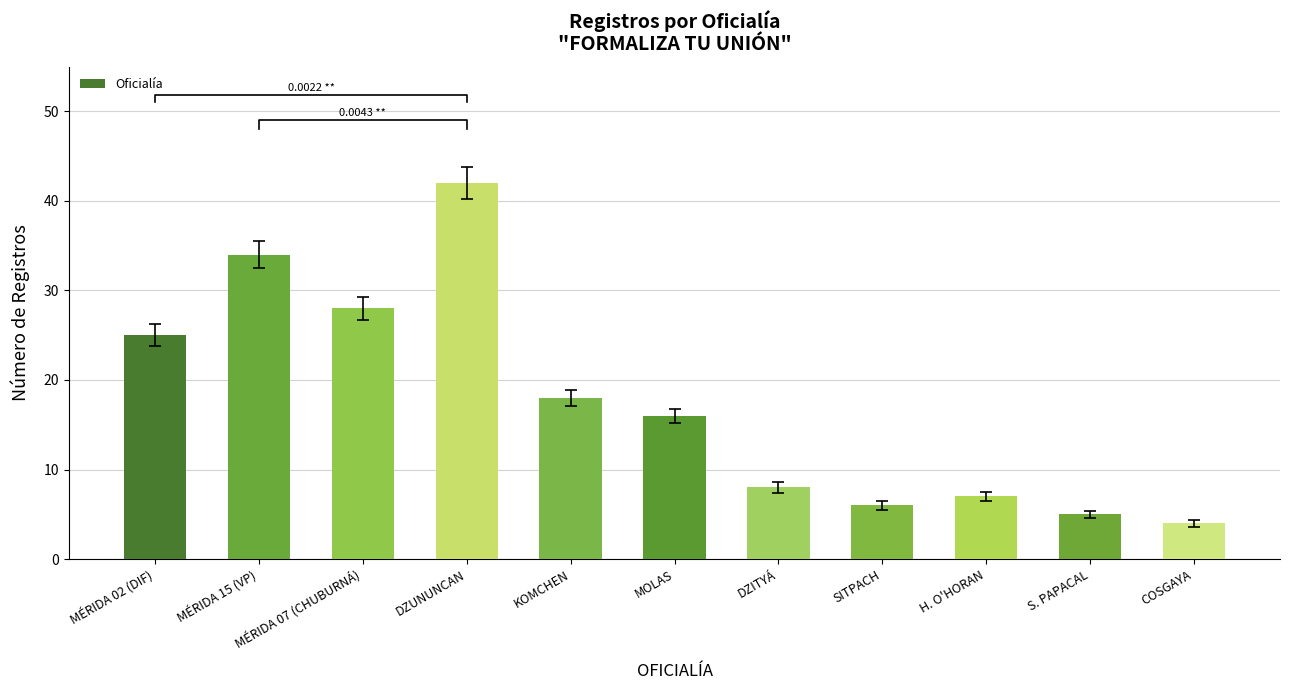

Does the chart contain any negative values?

No